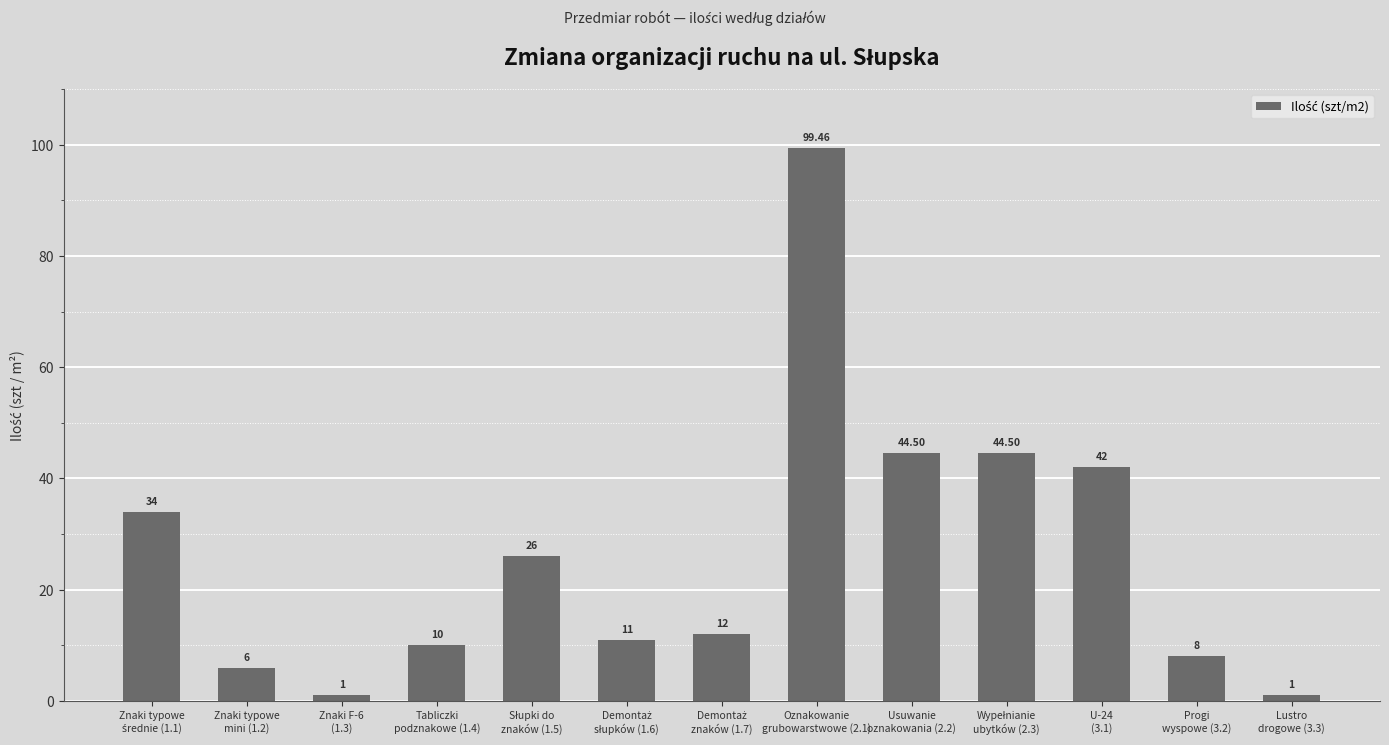

Is it true that the value at Słupki do
znaków (1.5) is 36.1?

False